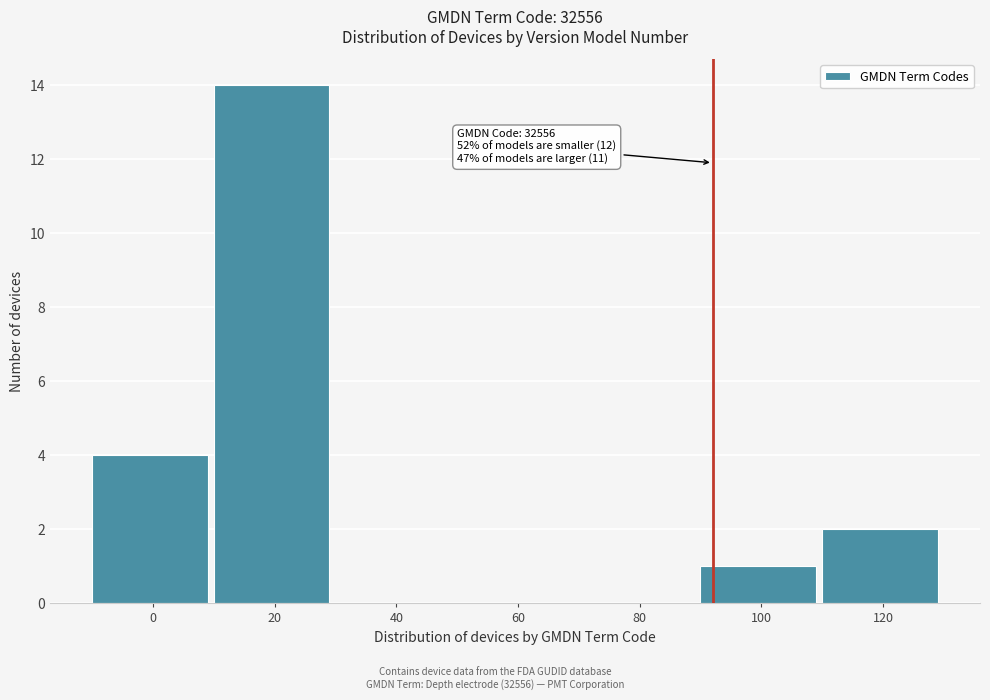

Reading right to left, transcribe all the data shown in this chart.

120=2	100=1	80=0	60=0	40=0	20=14	0=4